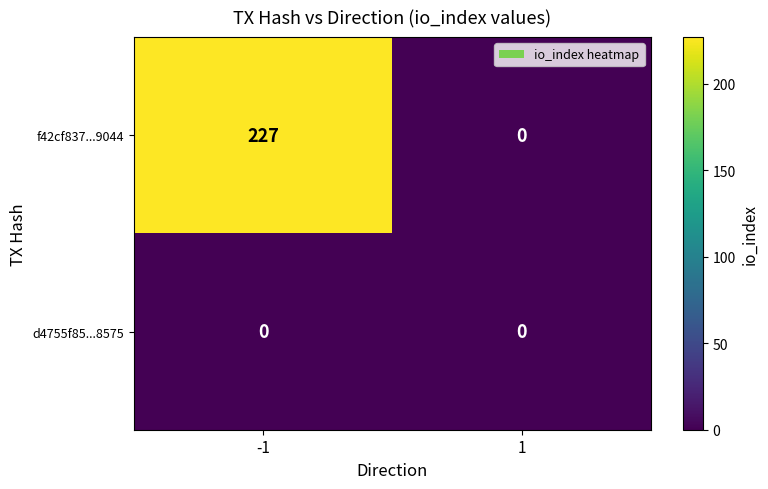

Is the value of f42cf837...9044 at -1 greater than the value of d4755f85...8575 at 1?

Yes